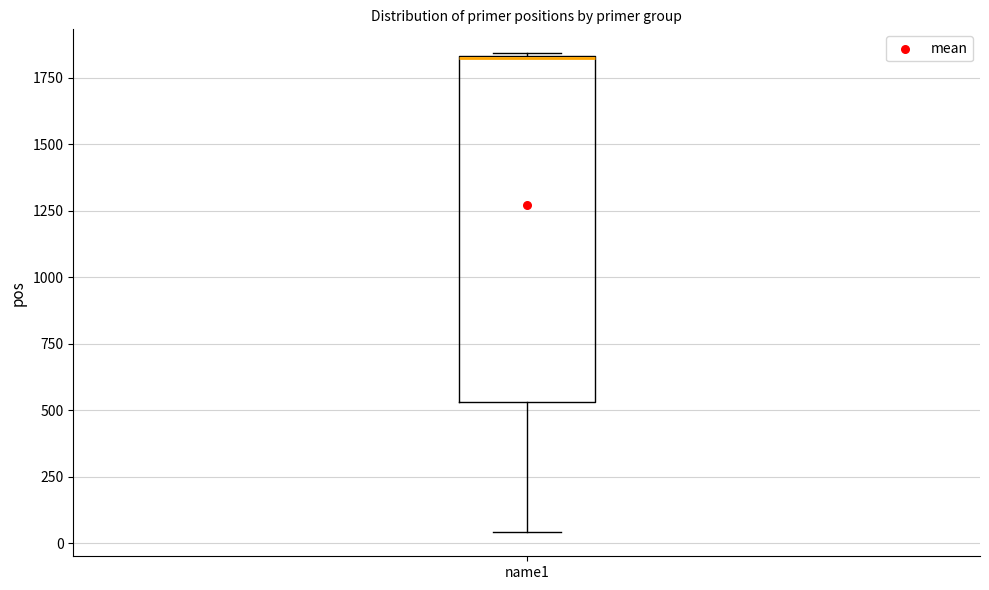

Transcribe this box plot: give where the median line is, the range the box spans, and where the two whiskers end, as read against the y-axis. The values are not printed on the chart, so give them approximately, as read against the axis.

median 1800, box 550 to 1850, whiskers 50 to 1850